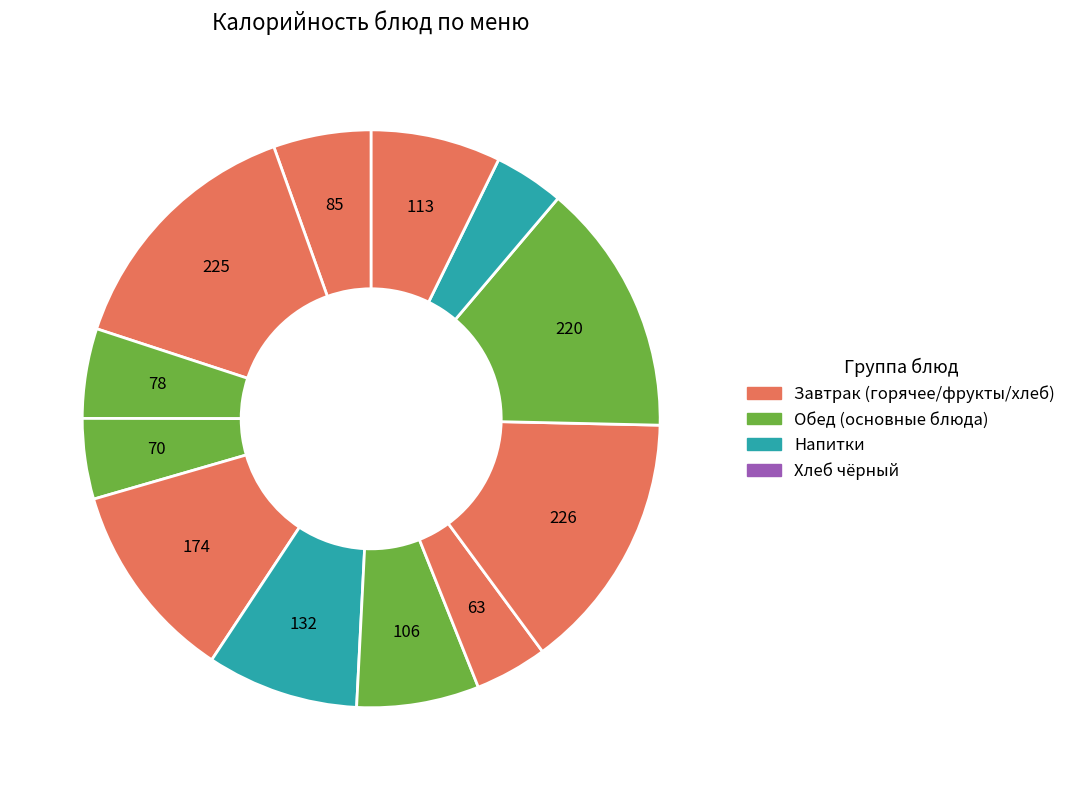

How many slices are in this pie chart?

12